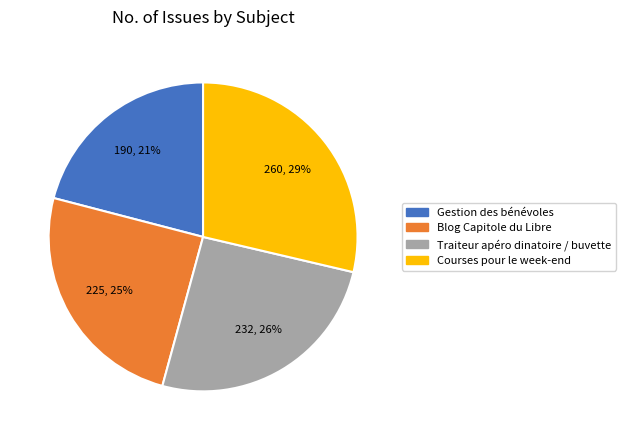

How many segments does this pie chart have?

4